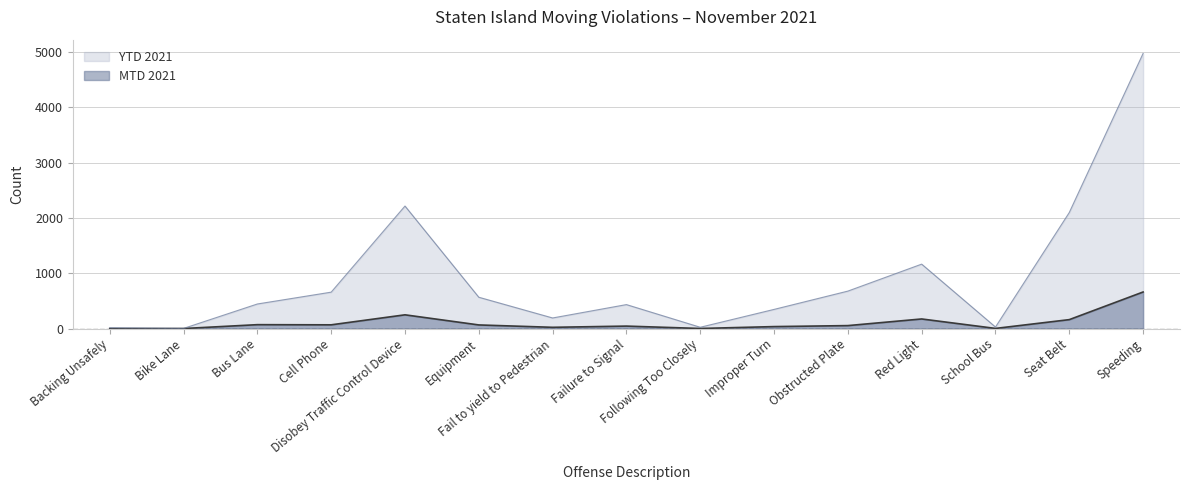

Which label corresponds to the smallest value in the chart?

Backing Unsafely